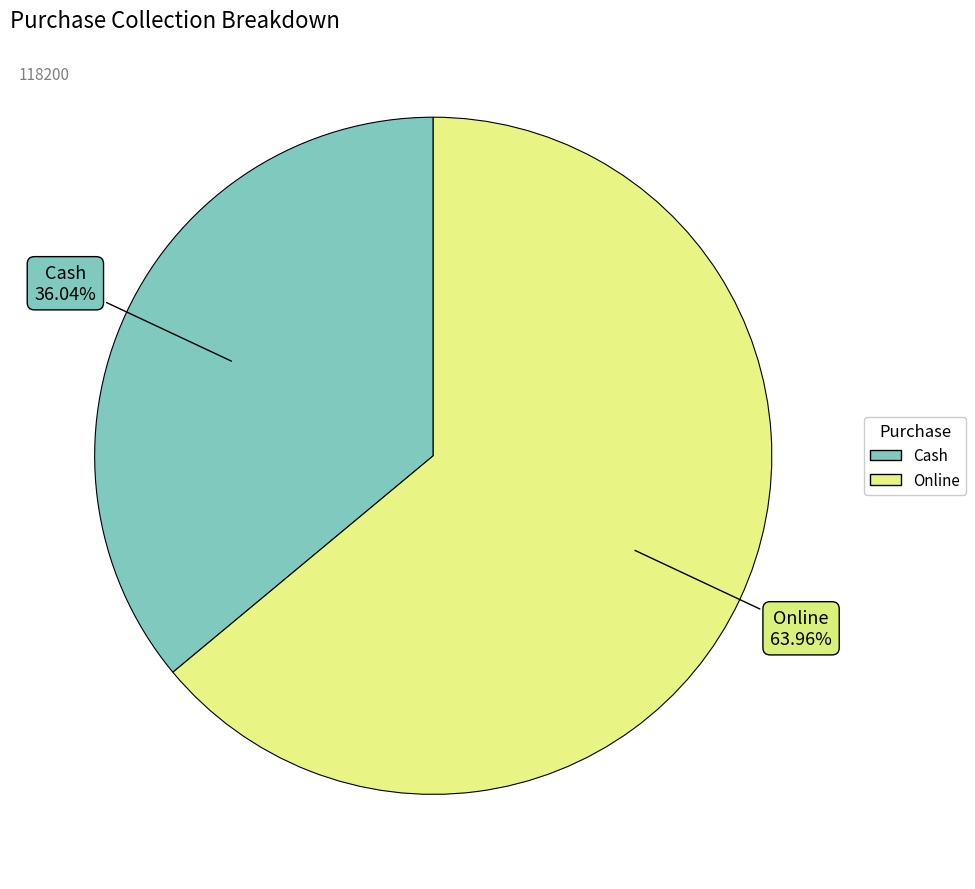

Do Online and Cash together represent more than half of the pie?

Yes